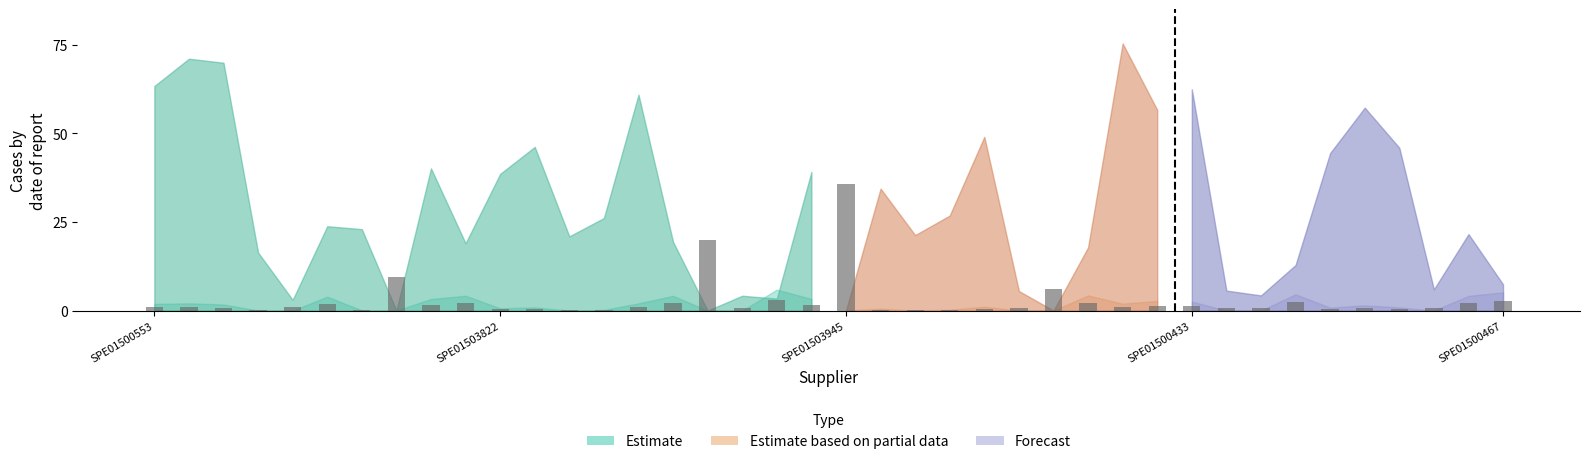

What is the greatest value displayed?

35.7